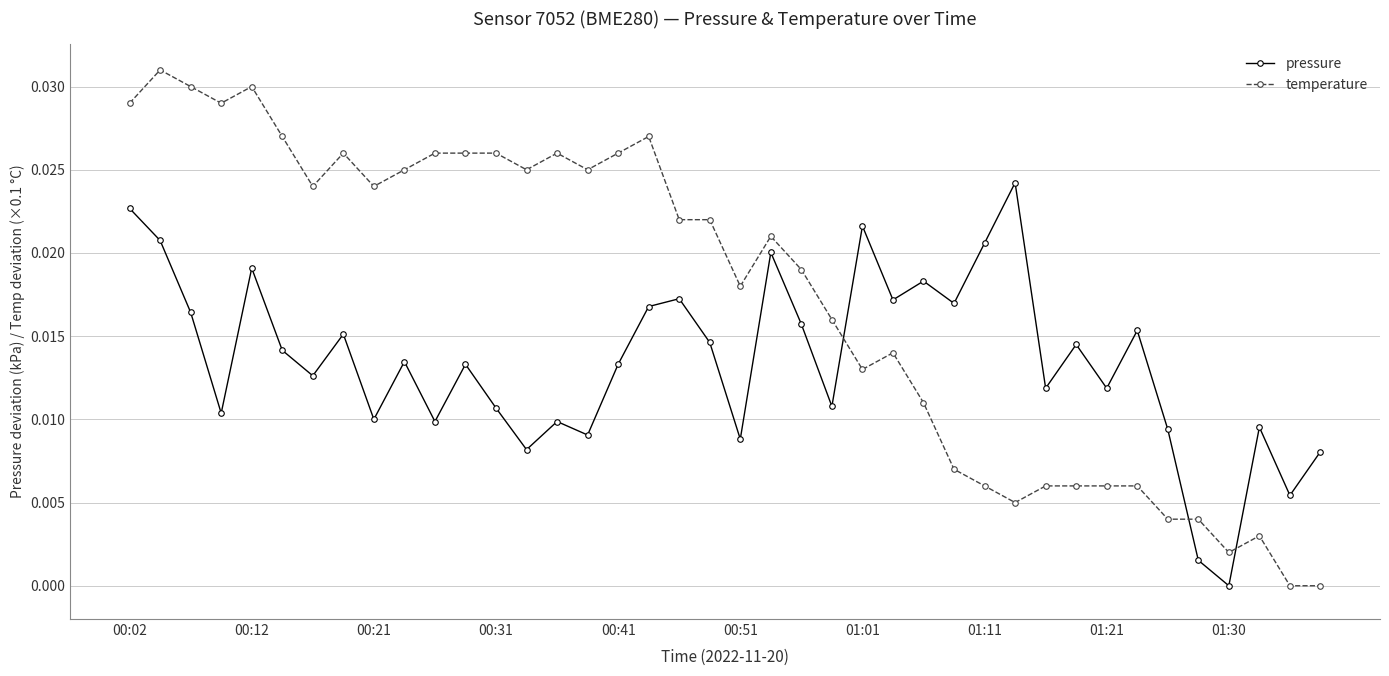

How many intersections are there between temperature and pressure?

3